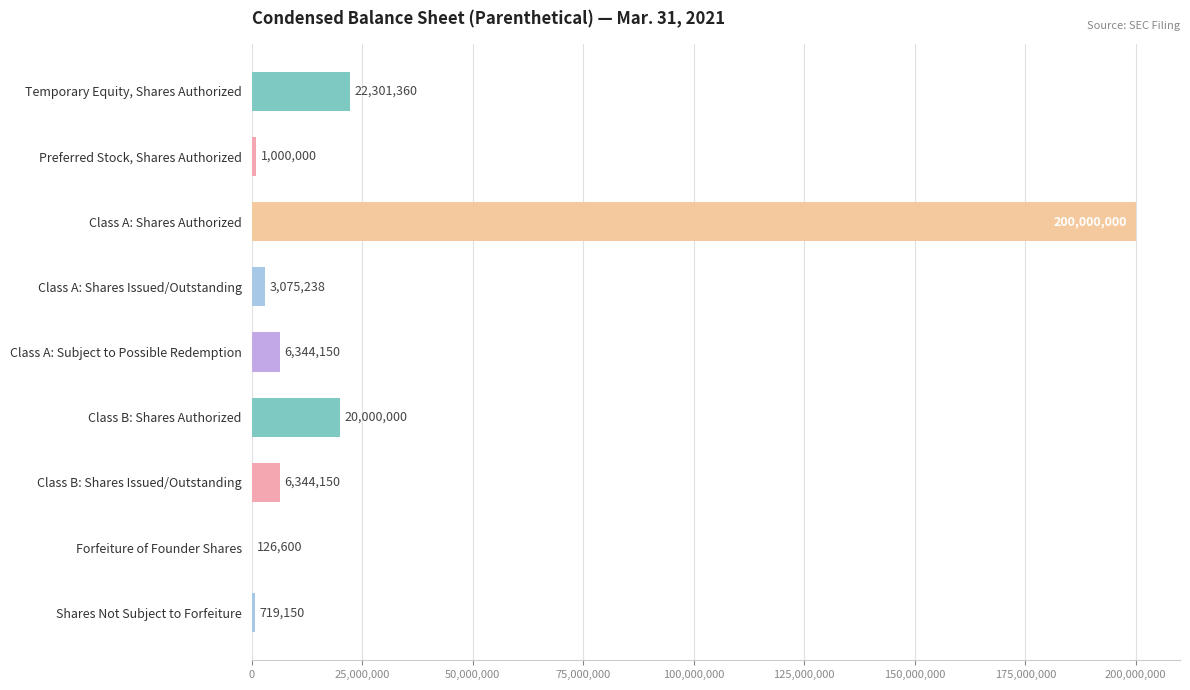

What is the change in value from Class B: Shares Issued/Outstanding to Shares Not Subject to Forfeiture?

-5625000